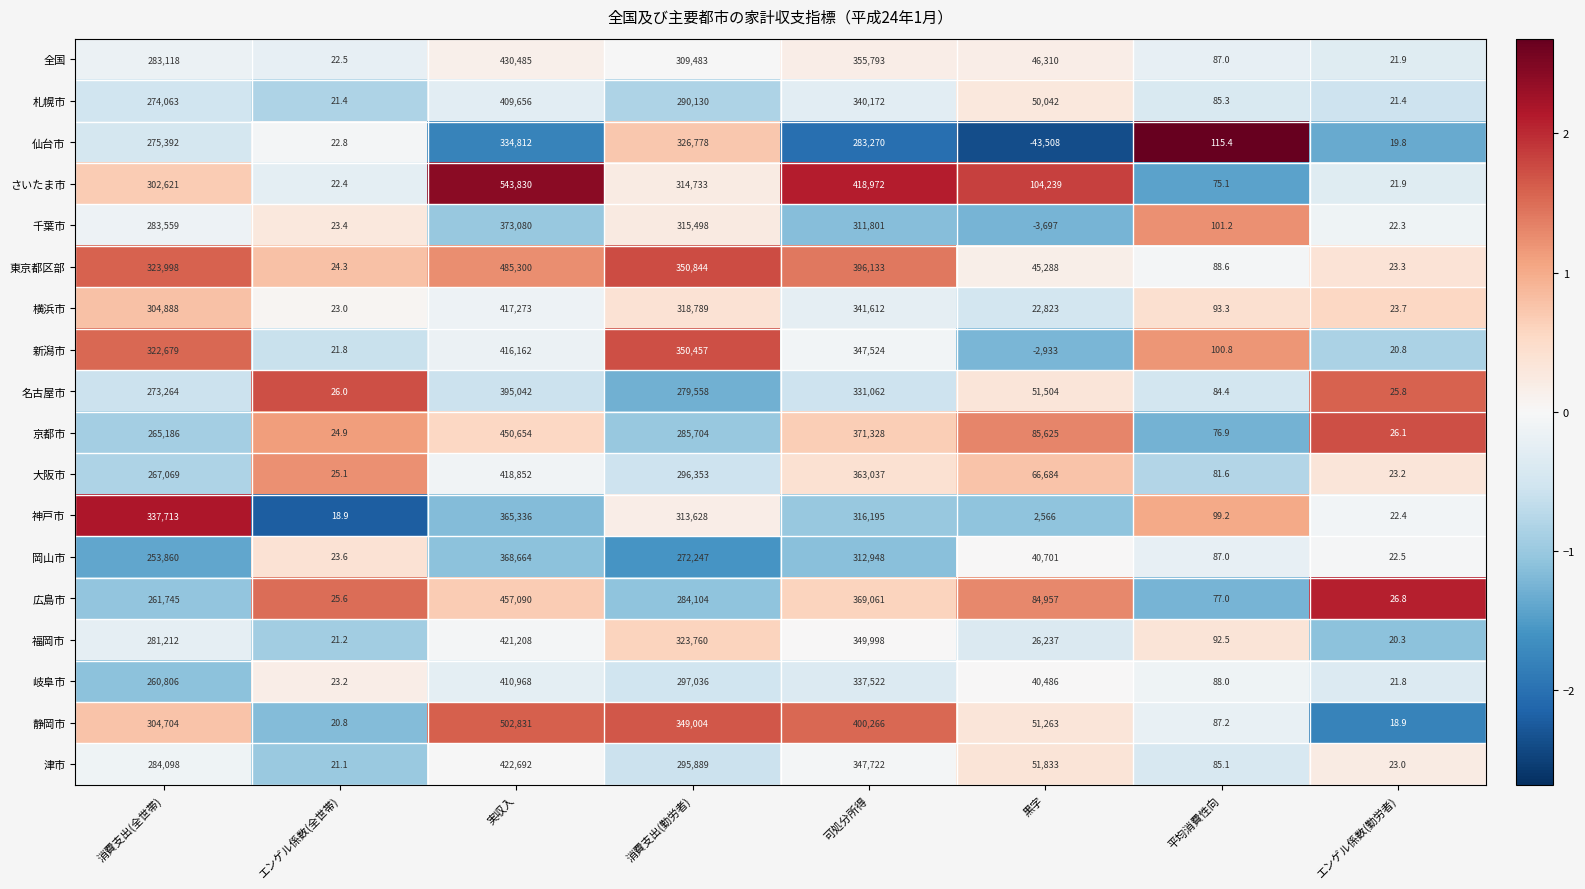

The value of 津市 at 実収入 is 422692.0. True or false?

True